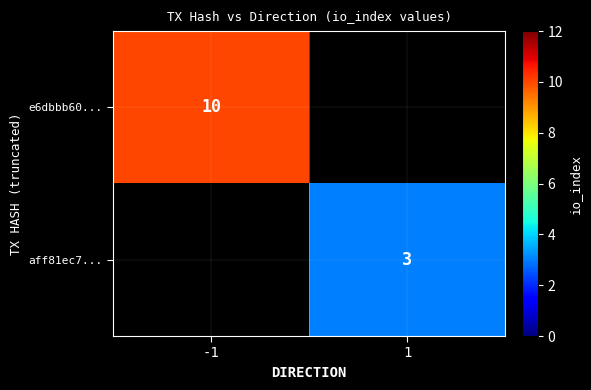

True or false: e6dbbb60... has a value of 10 at -1.

True